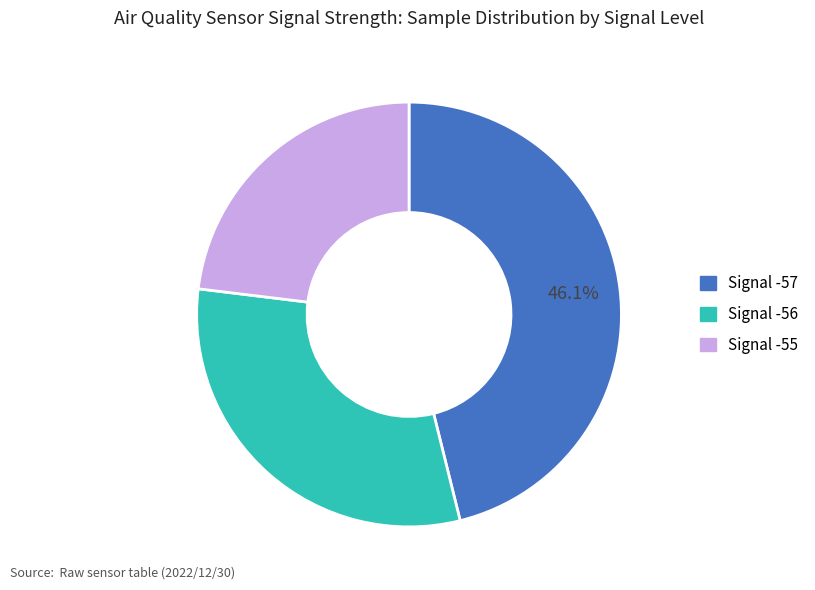

Rank the categories by value from lowest to highest.

Signal -55, Signal -56, Signal -57